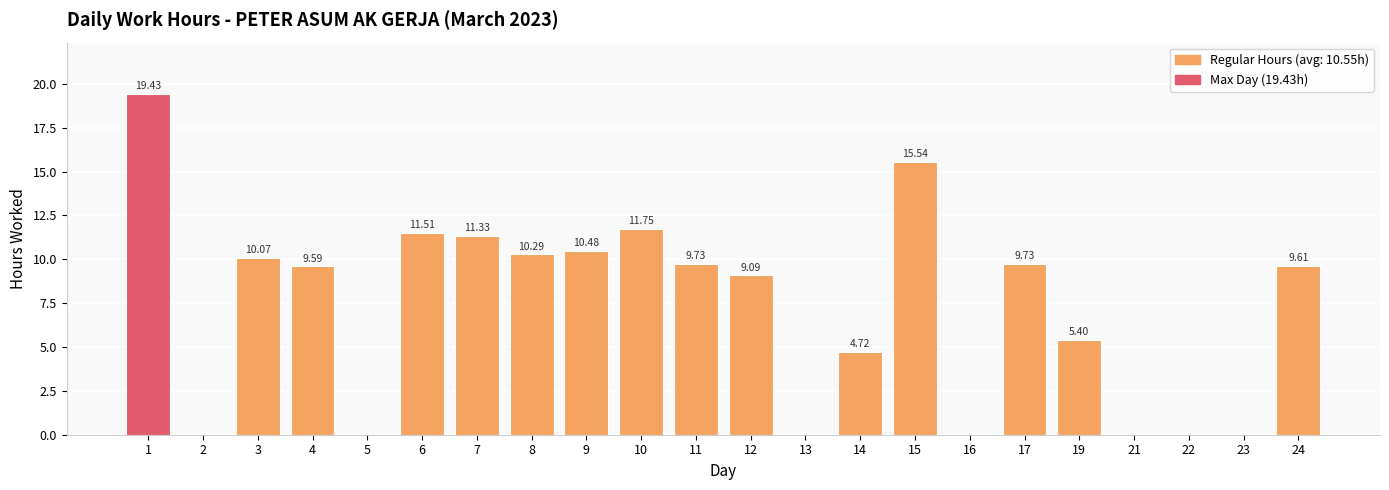

Are the bars horizontal?

No